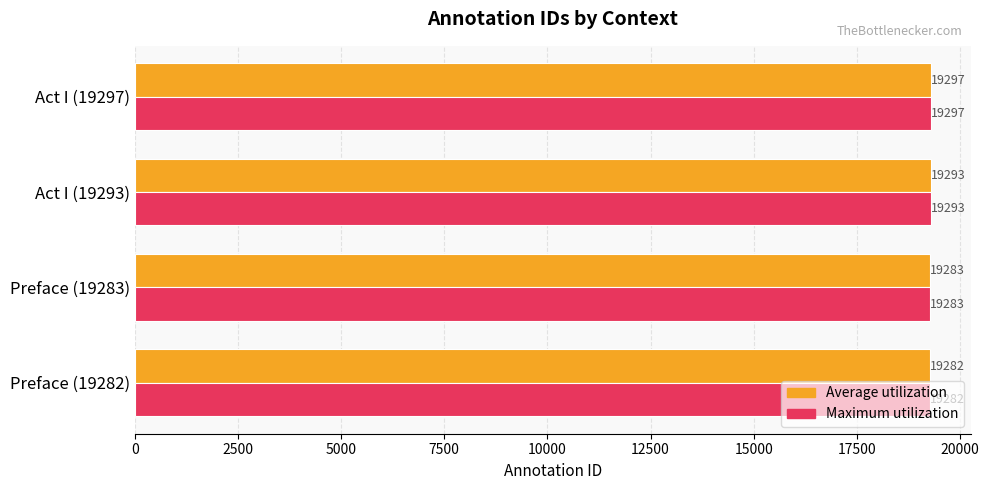

What is the difference between the maximum and minimum values in the Maximum utilization series?

15